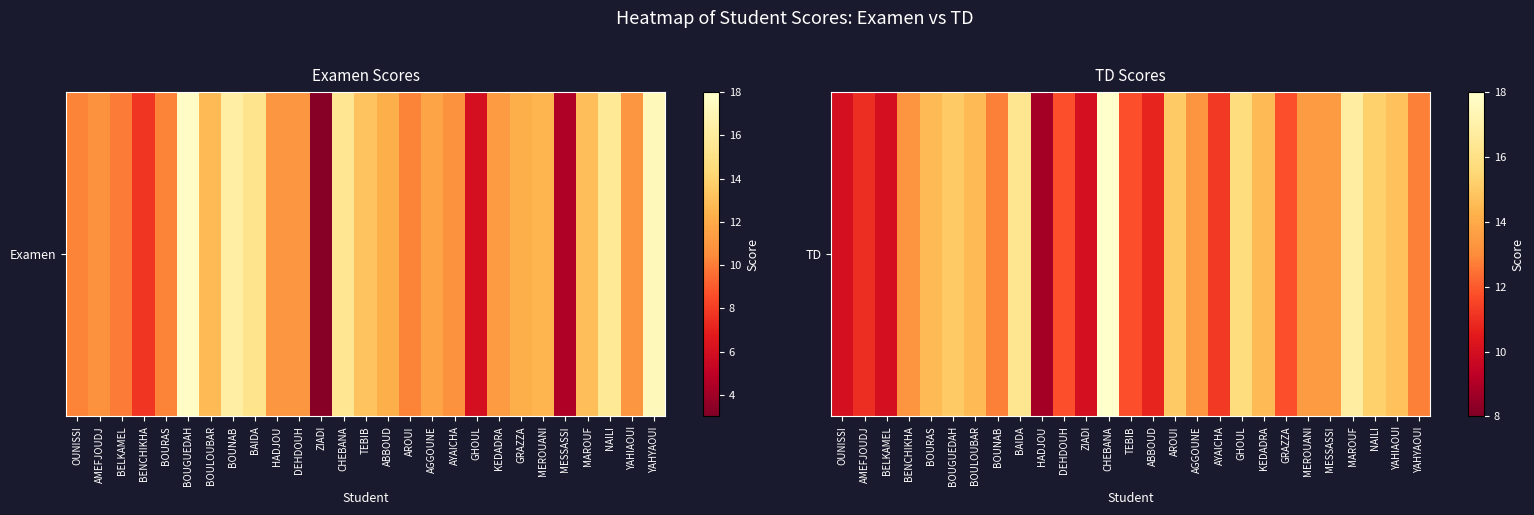

Rank the categories by value from lowest to highest.

HADJOU, OUNISSI, BELKAMEL, ZIADI, ABBOUD, AMEFJOUDJ, AYAICHA, DEHDOUH, TEBIB, GRAZZA, BOUNAB, YAHYAOUI, BENCHIKHA, AGGOUNE, MEROUANI, MESSASSI, BOURAS, BOULOUBAR, KEDADRA, YAHIAOUI, BOUGUEDAH, AROUI, NAILI, GHOUL, BAIDA, MAROUF, CHEBANA